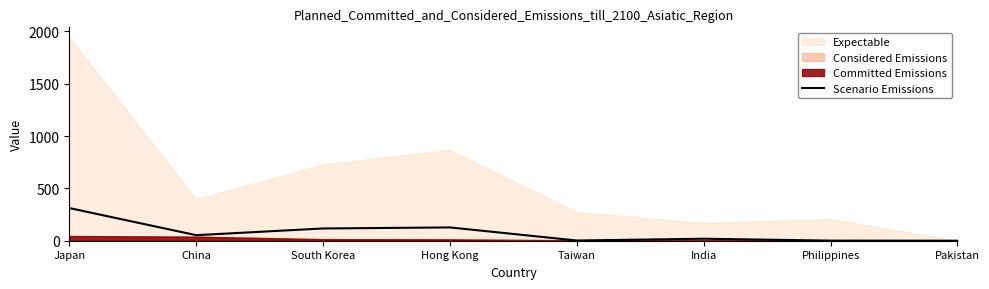

At which category does the data reach its first local valley?

China